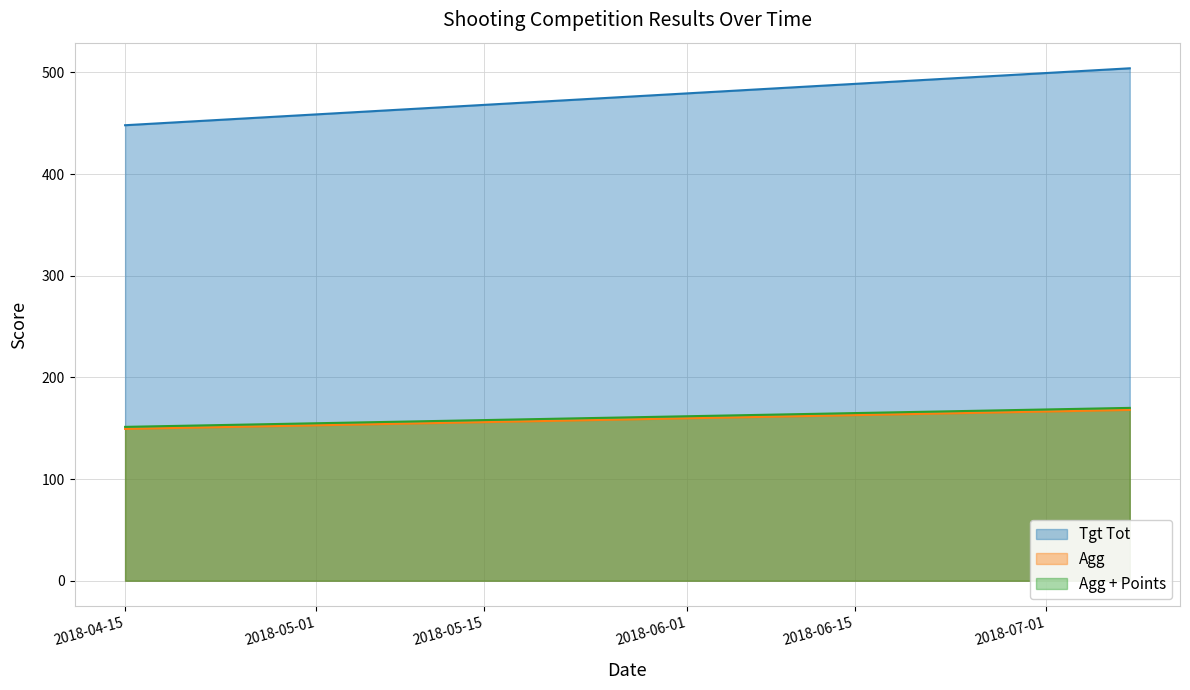

Which series changed the most between 2018-04-15 and 2018-07-08?

Tgt Tot